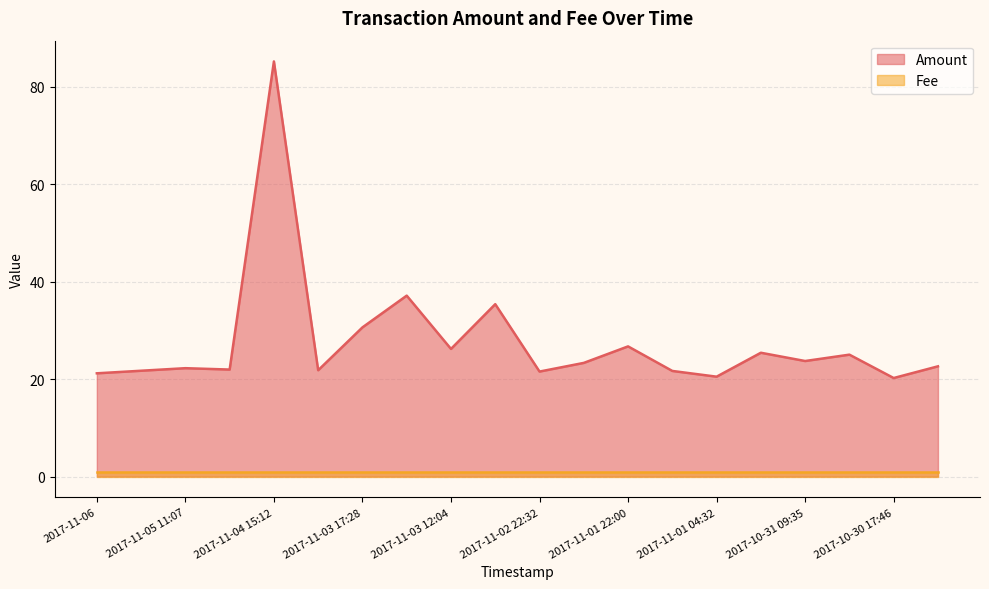

What is the greatest value displayed?

85.2